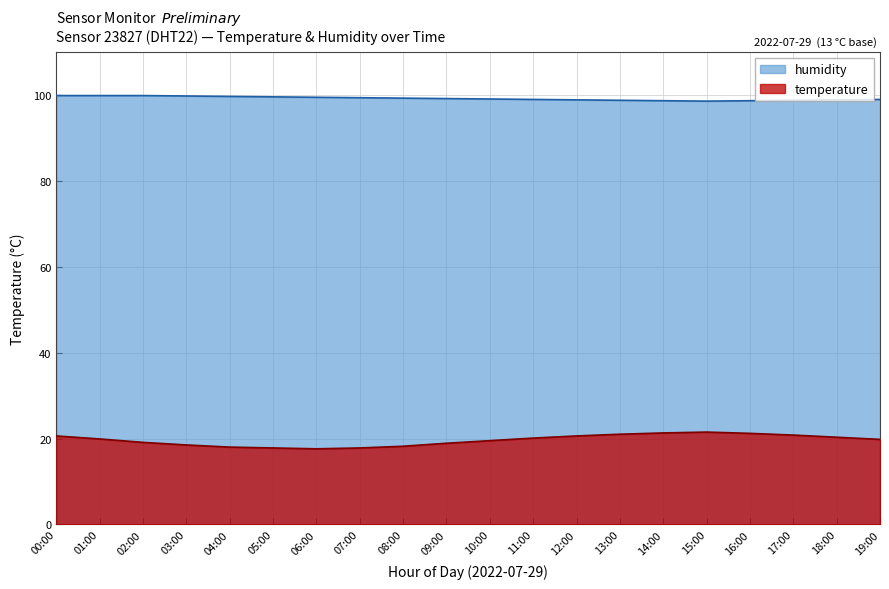

How many lines are shown in the chart?

2